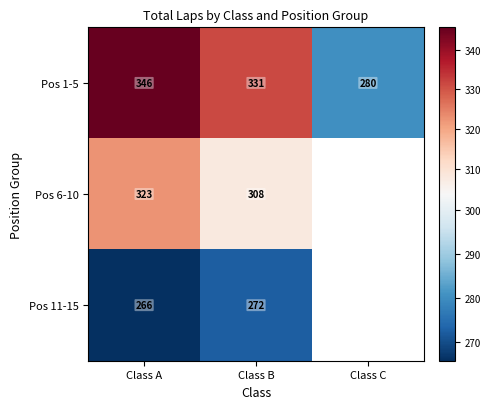

List the labels in order of Pos 1-5 value, largest first.

Class A, Class B, Class C